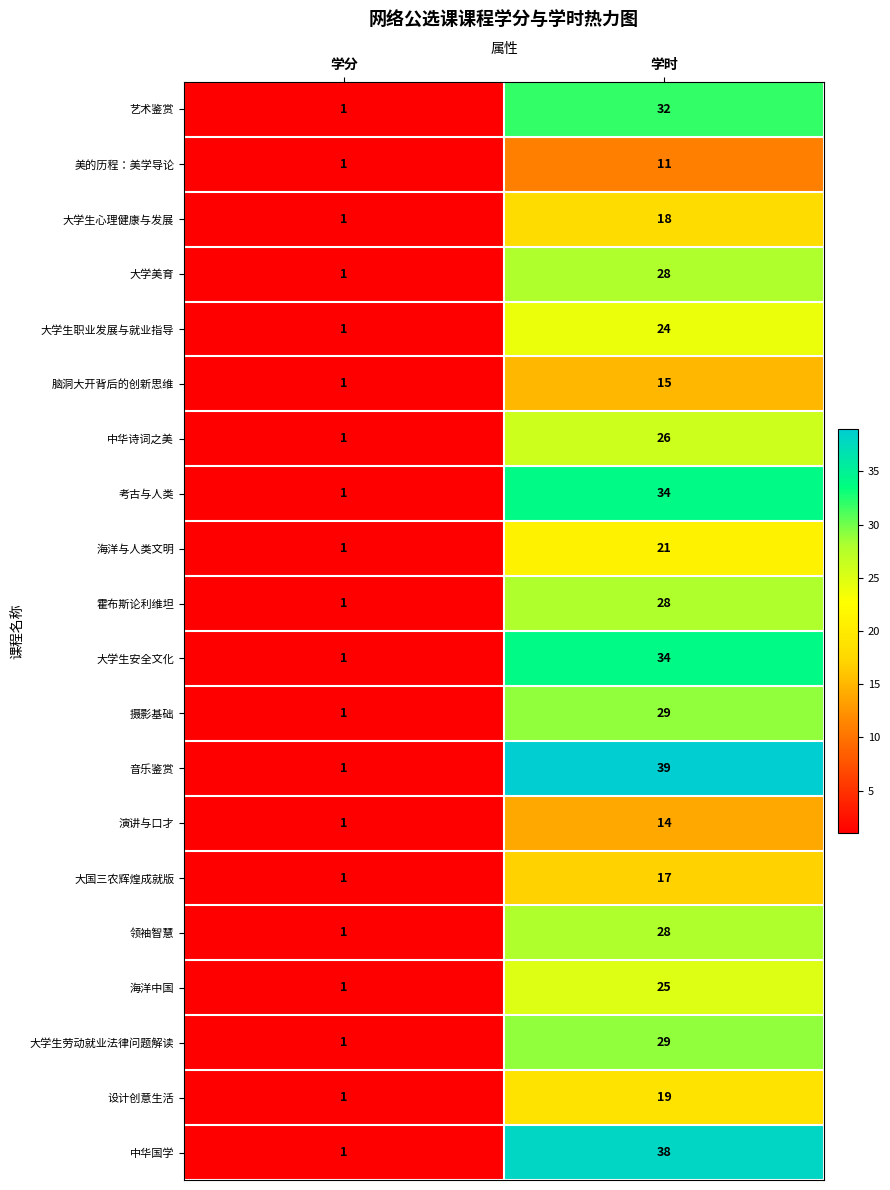

Which series has the widest spread of values?

音乐鉴赏